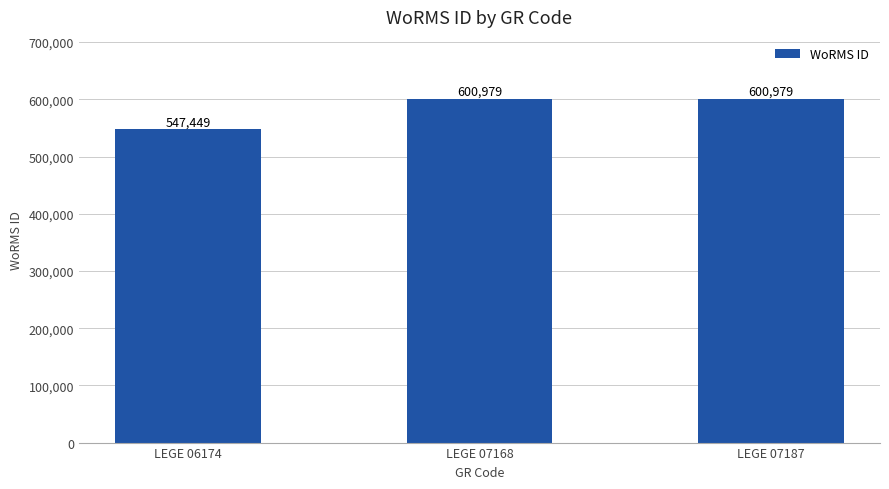

Which has a higher value, LEGE 07187 or LEGE 06174?

LEGE 07187